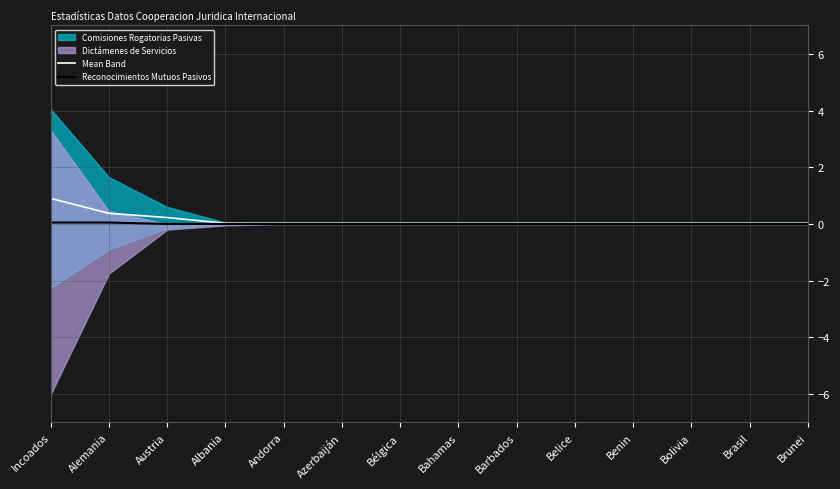

What is the label of the 8th point from the left?

Bahamas